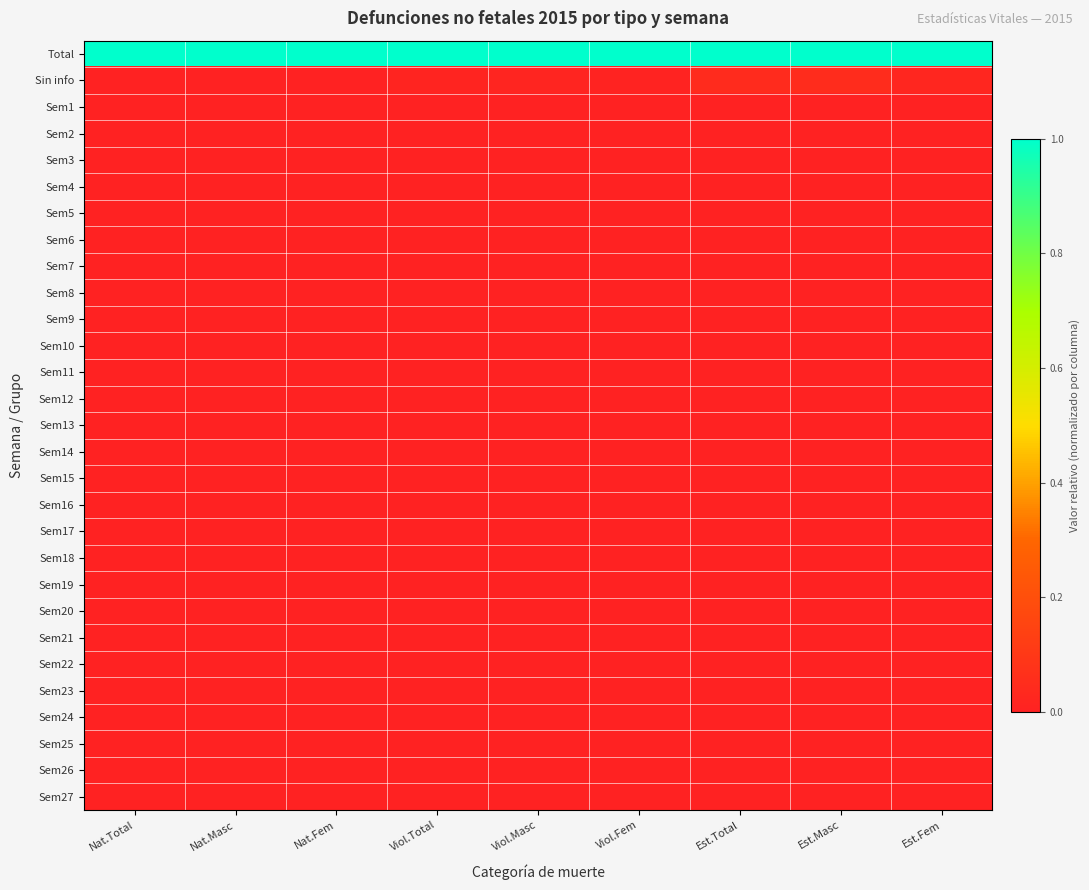

Reading left to right, list all the values displayed in this chart.

Total: Nat.Total=1.0	Nat.Masc=1.0	Nat.Fem=1.0	Viol.Total=1.0	Viol.Masc=1.0	Viol.Fem=1.0	Est.Total=1.0	Est.Masc=1.0	Est.Fem=1.0
Sin info: Nat.Total=0.0	Nat.Masc=0.0	Nat.Fem=0.0	Viol.Total=0.0	Viol.Masc=0.0	Viol.Fem=0.0	Est.Total=0.0	Est.Masc=0.0	Est.Fem=0.0
Sem1: Nat.Total=0.0	Nat.Masc=0.0	Nat.Fem=0.0	Viol.Total=0.0	Viol.Masc=0.0	Viol.Fem=0.0	Est.Total=0.0	Est.Masc=0.0	Est.Fem=0.0
Sem2: Nat.Total=0.0	Nat.Masc=0.0	Nat.Fem=0.0	Viol.Total=0.0	Viol.Masc=0.0	Viol.Fem=0.0	Est.Total=0.0	Est.Masc=0.0	Est.Fem=0.0
Sem3: Nat.Total=0.0	Nat.Masc=0.0	Nat.Fem=0.0	Viol.Total=0.0	Viol.Masc=0.0	Viol.Fem=0.0	Est.Total=0.0	Est.Masc=0.0	Est.Fem=0.0
Sem4: Nat.Total=0.0	Nat.Masc=0.0	Nat.Fem=0.0	Viol.Total=0.0	Viol.Masc=0.0	Viol.Fem=0.0	Est.Total=0.0	Est.Masc=0.0	Est.Fem=0.0
Sem5: Nat.Total=0.0	Nat.Masc=0.0	Nat.Fem=0.0	Viol.Total=0.0	Viol.Masc=0.0	Viol.Fem=0.0	Est.Total=0.0	Est.Masc=0.0	Est.Fem=0.0
Sem6: Nat.Total=0.0	Nat.Masc=0.0	Nat.Fem=0.0	Viol.Total=0.0	Viol.Masc=0.0	Viol.Fem=0.0	Est.Total=0.0	Est.Masc=0.0	Est.Fem=0.0
Sem7: Nat.Total=0.0	Nat.Masc=0.0	Nat.Fem=0.0	Viol.Total=0.0	Viol.Masc=0.0	Viol.Fem=0.0	Est.Total=0.0	Est.Masc=0.0	Est.Fem=0.0
Sem8: Nat.Total=0.0	Nat.Masc=0.0	Nat.Fem=0.0	Viol.Total=0.0	Viol.Masc=0.0	Viol.Fem=0.0	Est.Total=0.0	Est.Masc=0.0	Est.Fem=0.0
Sem9: Nat.Total=0.0	Nat.Masc=0.0	Nat.Fem=0.0	Viol.Total=0.0	Viol.Masc=0.0	Viol.Fem=0.0	Est.Total=0.0	Est.Masc=0.0	Est.Fem=0.0
Sem10: Nat.Total=0.0	Nat.Masc=0.0	Nat.Fem=0.0	Viol.Total=0.0	Viol.Masc=0.0	Viol.Fem=0.0	Est.Total=0.0	Est.Masc=0.0	Est.Fem=0.0
Sem11: Nat.Total=0.0	Nat.Masc=0.0	Nat.Fem=0.0	Viol.Total=0.0	Viol.Masc=0.0	Viol.Fem=0.0	Est.Total=0.0	Est.Masc=0.0	Est.Fem=0.0
Sem12: Nat.Total=0.0	Nat.Masc=0.0	Nat.Fem=0.0	Viol.Total=0.0	Viol.Masc=0.0	Viol.Fem=0.0	Est.Total=0.0	Est.Masc=0.0	Est.Fem=0.0
Sem13: Nat.Total=0.0	Nat.Masc=0.0	Nat.Fem=0.0	Viol.Total=0.0	Viol.Masc=0.0	Viol.Fem=0.0	Est.Total=0.0	Est.Masc=0.0	Est.Fem=0.0
Sem14: Nat.Total=0.0	Nat.Masc=0.0	Nat.Fem=0.0	Viol.Total=0.0	Viol.Masc=0.0	Viol.Fem=0.0	Est.Total=0.0	Est.Masc=0.0	Est.Fem=0.0
Sem15: Nat.Total=0.0	Nat.Masc=0.0	Nat.Fem=0.0	Viol.Total=0.0	Viol.Masc=0.0	Viol.Fem=0.0	Est.Total=0.0	Est.Masc=0.0	Est.Fem=0.0
Sem16: Nat.Total=0.0	Nat.Masc=0.0	Nat.Fem=0.0	Viol.Total=0.0	Viol.Masc=0.0	Viol.Fem=0.0	Est.Total=0.0	Est.Masc=0.0	Est.Fem=0.0
Sem17: Nat.Total=0.0	Nat.Masc=0.0	Nat.Fem=0.0	Viol.Total=0.0	Viol.Masc=0.0	Viol.Fem=0.0	Est.Total=0.0	Est.Masc=0.0	Est.Fem=0.0
Sem18: Nat.Total=0.0	Nat.Masc=0.0	Nat.Fem=0.0	Viol.Total=0.0	Viol.Masc=0.0	Viol.Fem=0.0	Est.Total=0.0	Est.Masc=0.0	Est.Fem=0.0
Sem19: Nat.Total=0.0	Nat.Masc=0.0	Nat.Fem=0.0	Viol.Total=0.0	Viol.Masc=0.0	Viol.Fem=0.0	Est.Total=0.0	Est.Masc=0.0	Est.Fem=0.0
Sem20: Nat.Total=0.0	Nat.Masc=0.0	Nat.Fem=0.0	Viol.Total=0.0	Viol.Masc=0.0	Viol.Fem=0.0	Est.Total=0.0	Est.Masc=0.0	Est.Fem=0.0
Sem21: Nat.Total=0.0	Nat.Masc=0.0	Nat.Fem=0.0	Viol.Total=0.0	Viol.Masc=0.0	Viol.Fem=0.0	Est.Total=0.0	Est.Masc=0.0	Est.Fem=0.0
Sem22: Nat.Total=0.0	Nat.Masc=0.0	Nat.Fem=0.0	Viol.Total=0.0	Viol.Masc=0.0	Viol.Fem=0.0	Est.Total=0.0	Est.Masc=0.0	Est.Fem=0.0
Sem23: Nat.Total=0.0	Nat.Masc=0.0	Nat.Fem=0.0	Viol.Total=0.0	Viol.Masc=0.0	Viol.Fem=0.0	Est.Total=0.0	Est.Masc=0.0	Est.Fem=0.0
Sem24: Nat.Total=0.0	Nat.Masc=0.0	Nat.Fem=0.0	Viol.Total=0.0	Viol.Masc=0.0	Viol.Fem=0.0	Est.Total=0.0	Est.Masc=0.0	Est.Fem=0.0
Sem25: Nat.Total=0.0	Nat.Masc=0.0	Nat.Fem=0.0	Viol.Total=0.0	Viol.Masc=0.0	Viol.Fem=0.0	Est.Total=0.0	Est.Masc=0.0	Est.Fem=0.0
Sem26: Nat.Total=0.0	Nat.Masc=0.0	Nat.Fem=0.0	Viol.Total=0.0	Viol.Masc=0.0	Viol.Fem=0.0	Est.Total=0.0	Est.Masc=0.0	Est.Fem=0.0
Sem27: Nat.Total=0.0	Nat.Masc=0.0	Nat.Fem=0.0	Viol.Total=0.0	Viol.Masc=0.0	Viol.Fem=0.0	Est.Total=0.0	Est.Masc=0.0	Est.Fem=0.0